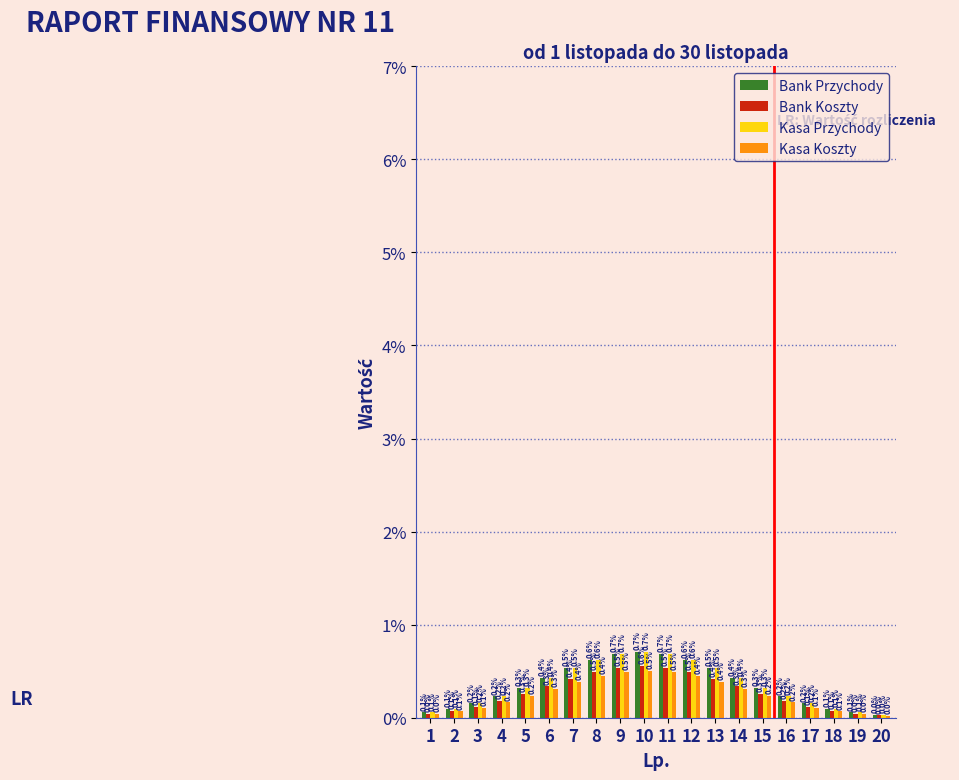

At which label is Bank Przychody closest to 0?

20